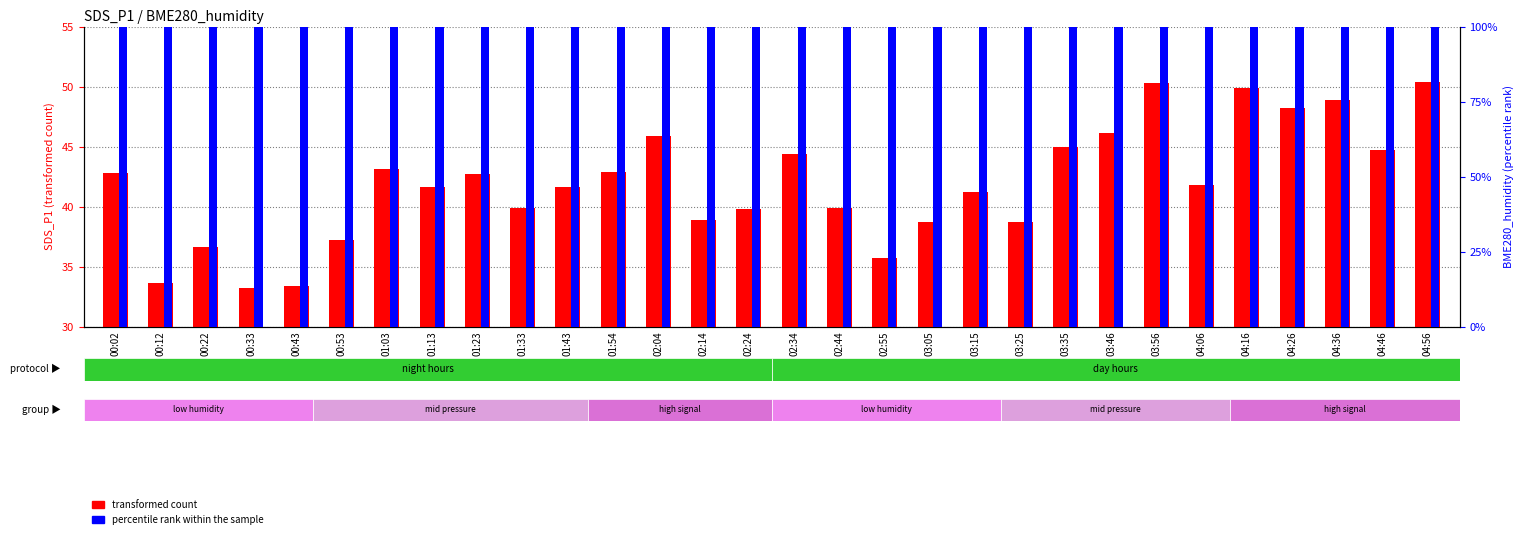

Where is percentile rank within the sample nearest to the value 100?

00:02